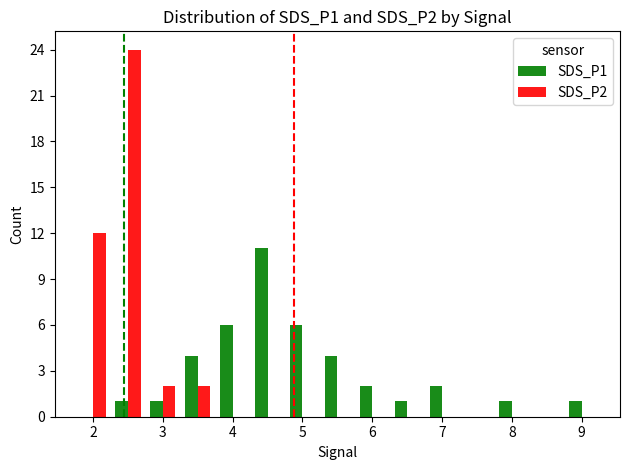

What is the greatest value displayed?

24